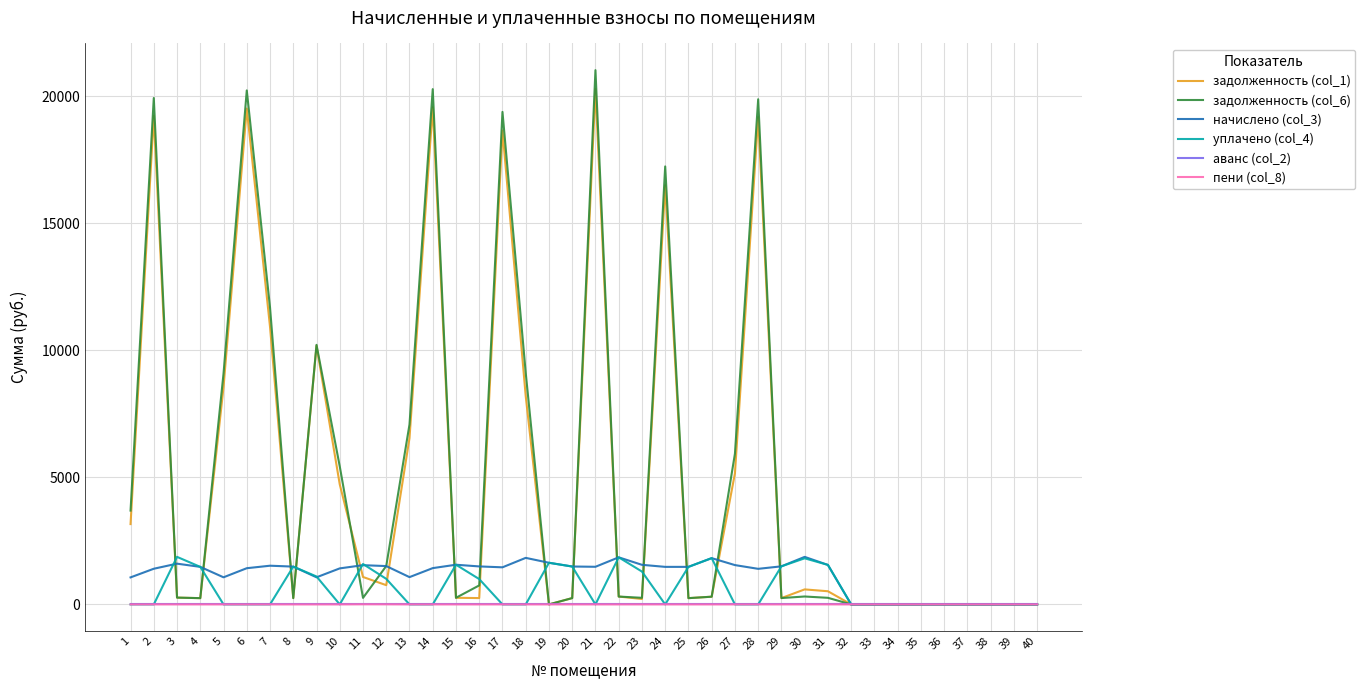

Where does the начислено (col_3) series first go above 1477?

3